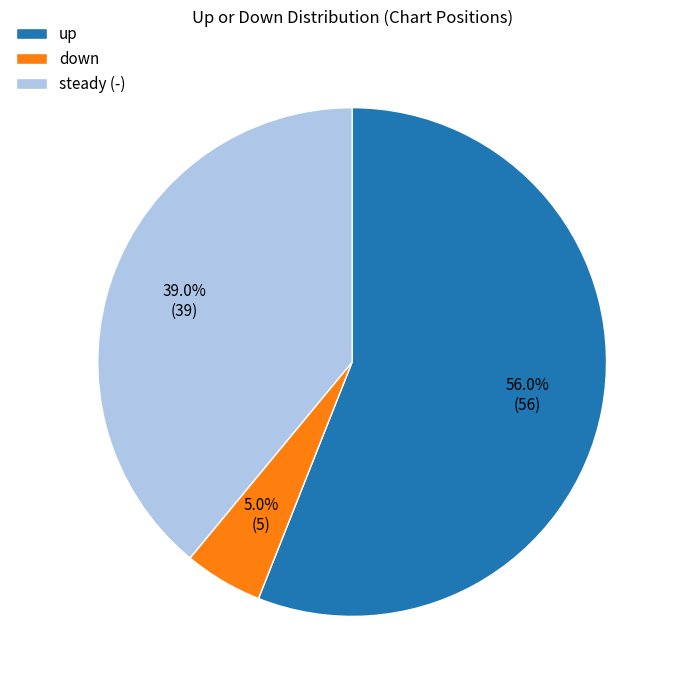

Is it true that up is 47% of the pie?

False